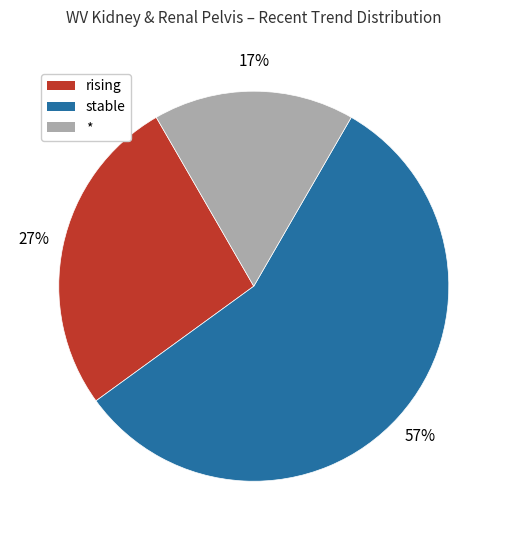

What is the largest slice in the pie chart?

stable